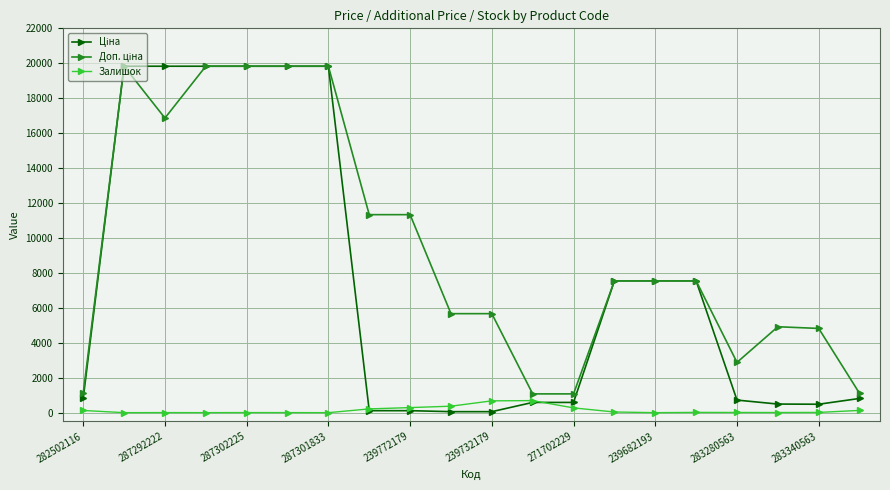

At how many categories does at least one series exceed 15211?

6